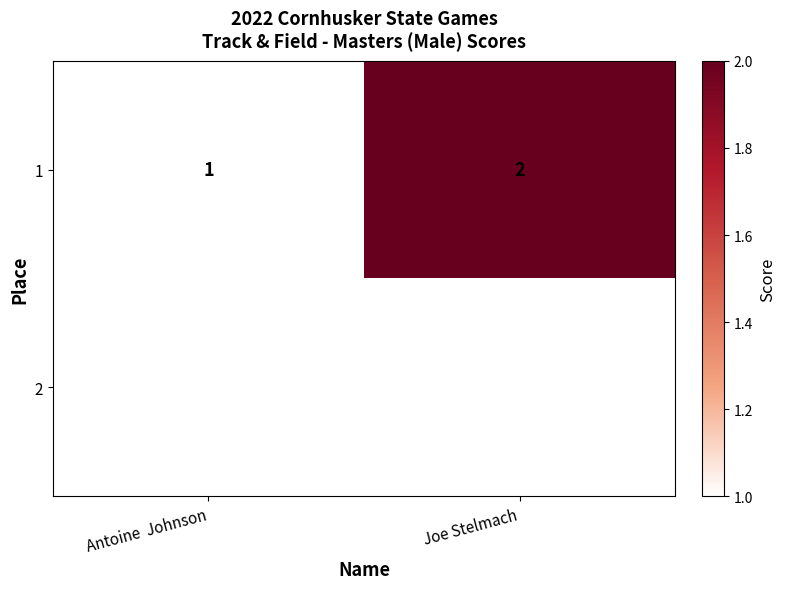

The 1 series shows 2 at Antoine  Johnson. True or false?

False